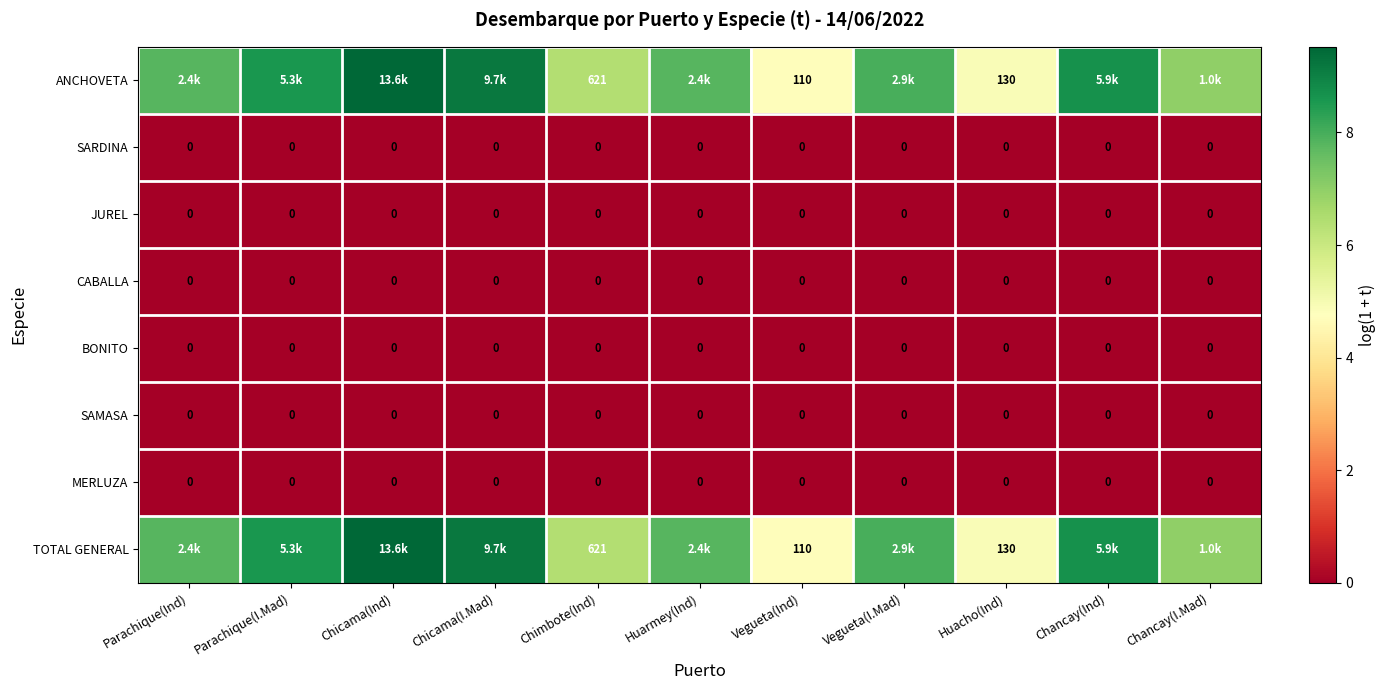

The value of TOTAL GENERAL at Chicama(Ind) is 15.2. True or false?

False